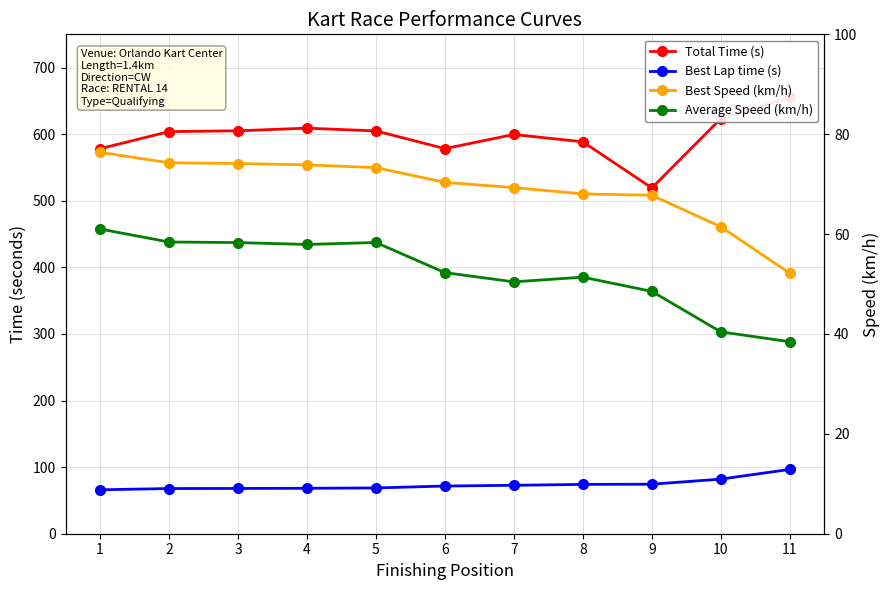

Reading left to right, extract all data points from this chart.

Total Time (s): 1=578.2	2=603.9	3=605.1	4=609.1	5=604.9	6=578.4	7=599.6	8=588.6	9=519.3	10=623.4	11=655.4
Best Lap time (s): 1=66.0	2=67.9	3=68.0	4=68.2	5=68.7	6=71.6	7=72.7	8=74.1	9=74.4	10=82.0	11=96.6
Best Speed (km/h): 1=76.4	2=74.3	3=74.1	4=73.9	5=73.3	6=70.4	7=69.3	8=68.0	9=67.8	10=61.5	11=52.2
Average Speed (km/h): 1=61.0	2=58.4	3=58.3	4=57.9	5=58.3	6=52.3	7=50.4	8=51.4	9=48.5	10=40.4	11=38.4